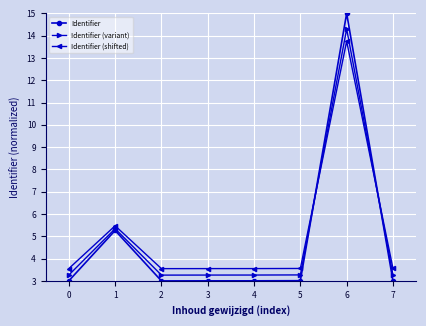

At which category does the chart reach its peak across all series?

6